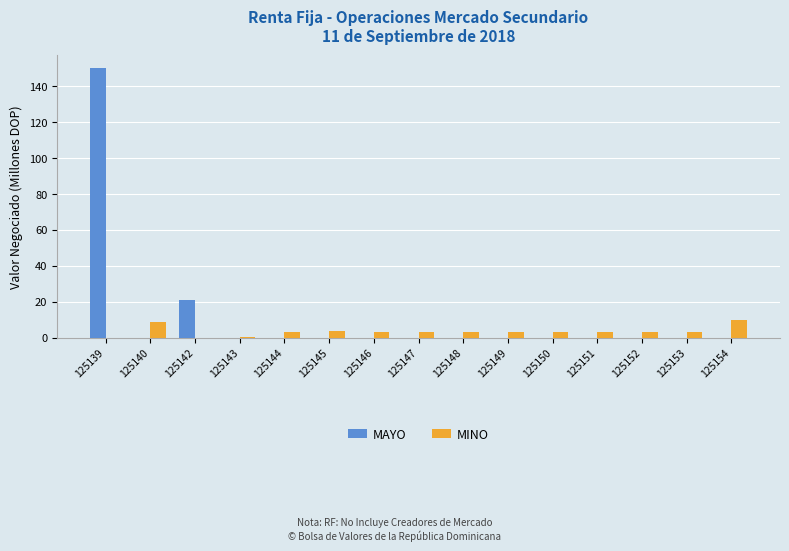

The MINO series shows 3.0 at 125144. True or false?

True